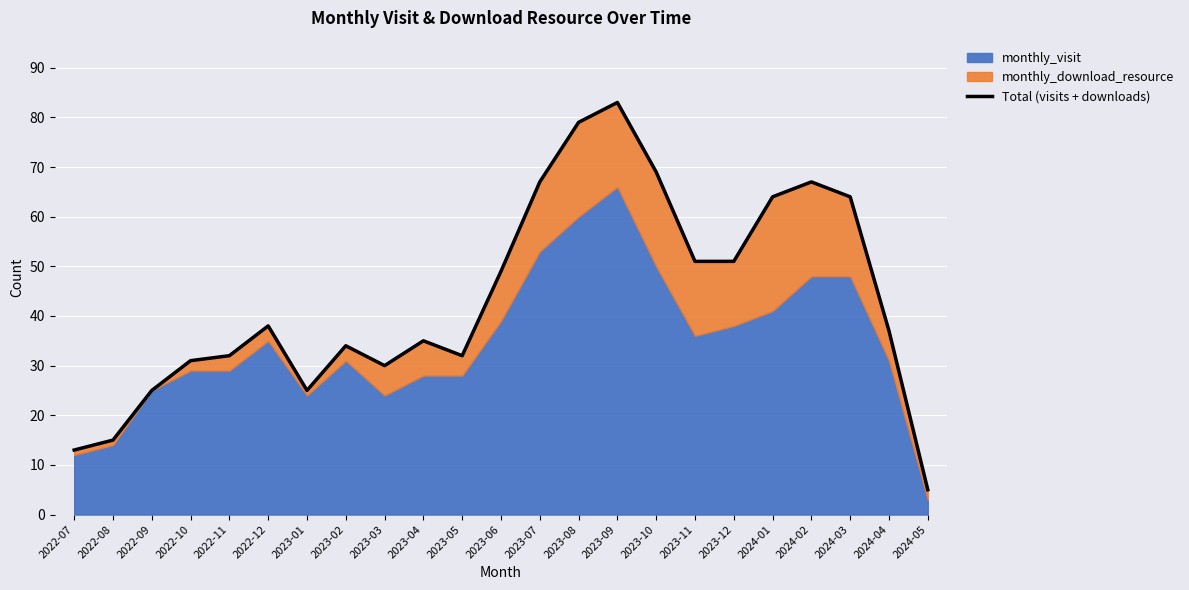

What is the difference between the maximum and minimum values?

78